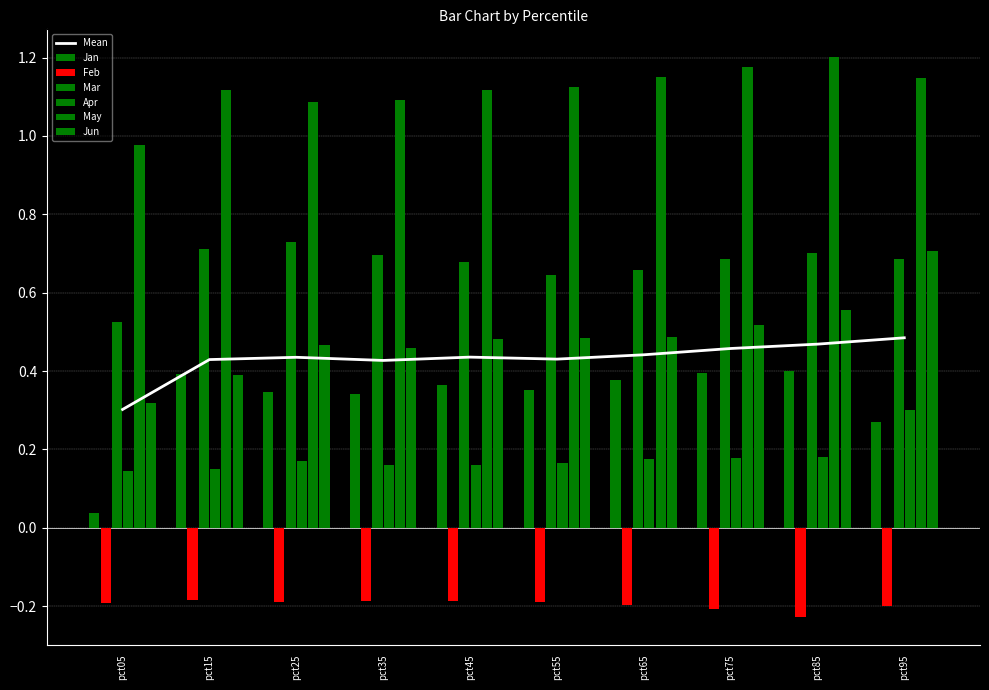

True or false: Jun has a value of 0.2 at pct15.

False